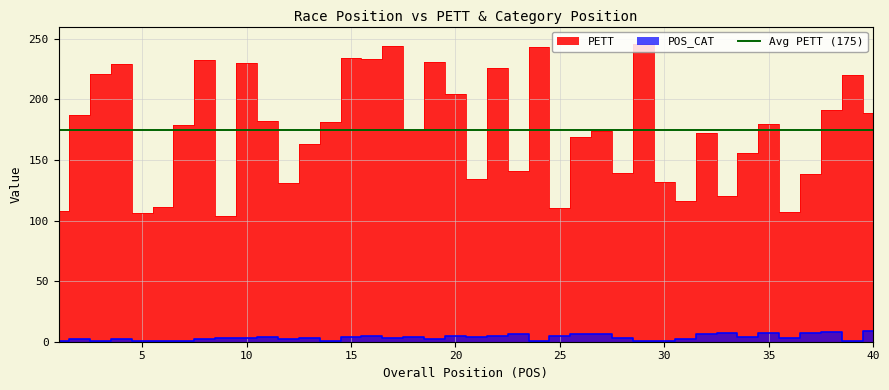

What is the difference between the POS_CAT values at 35 and 38?

1